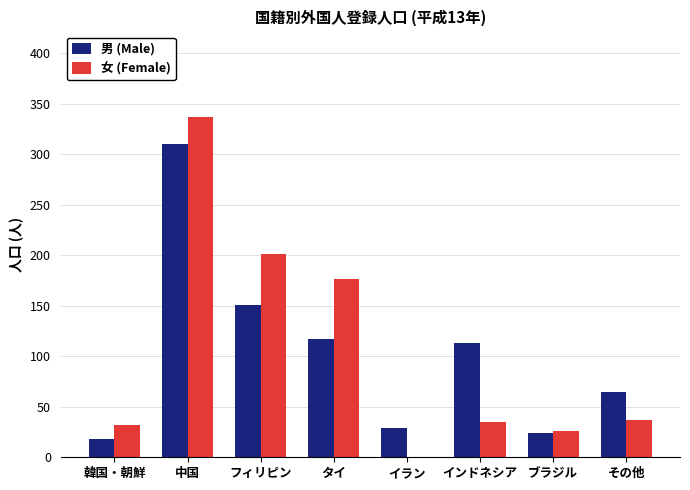

Are the bars horizontal?

No